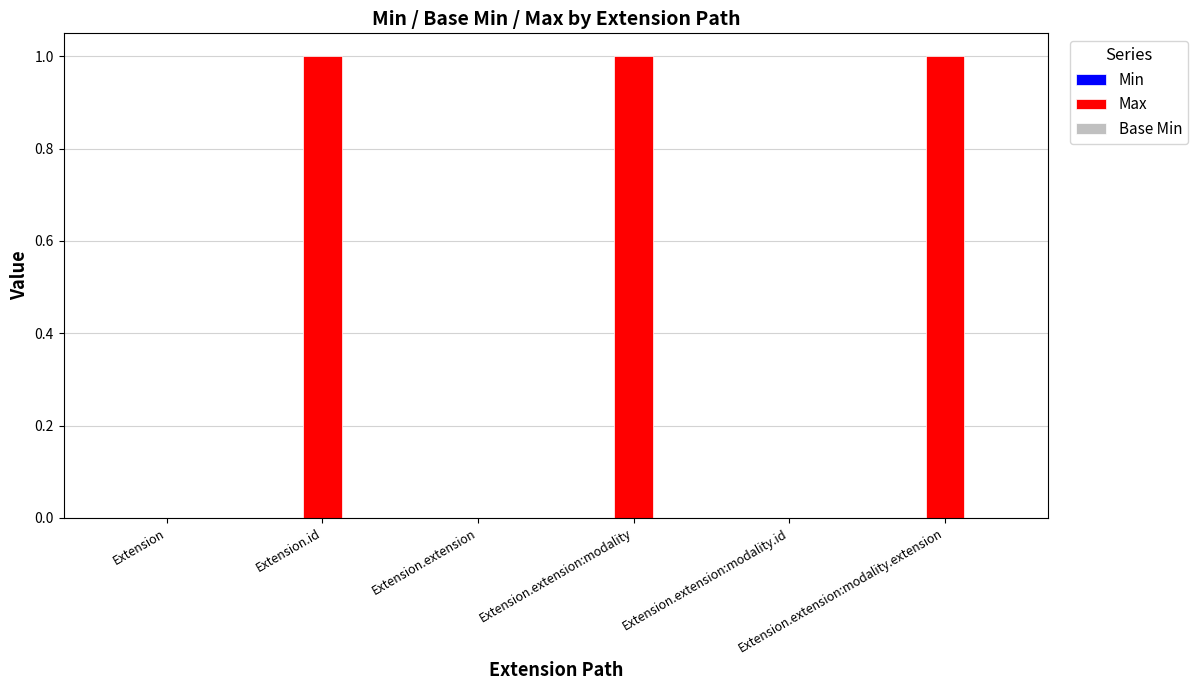

Are the bars horizontal?

No